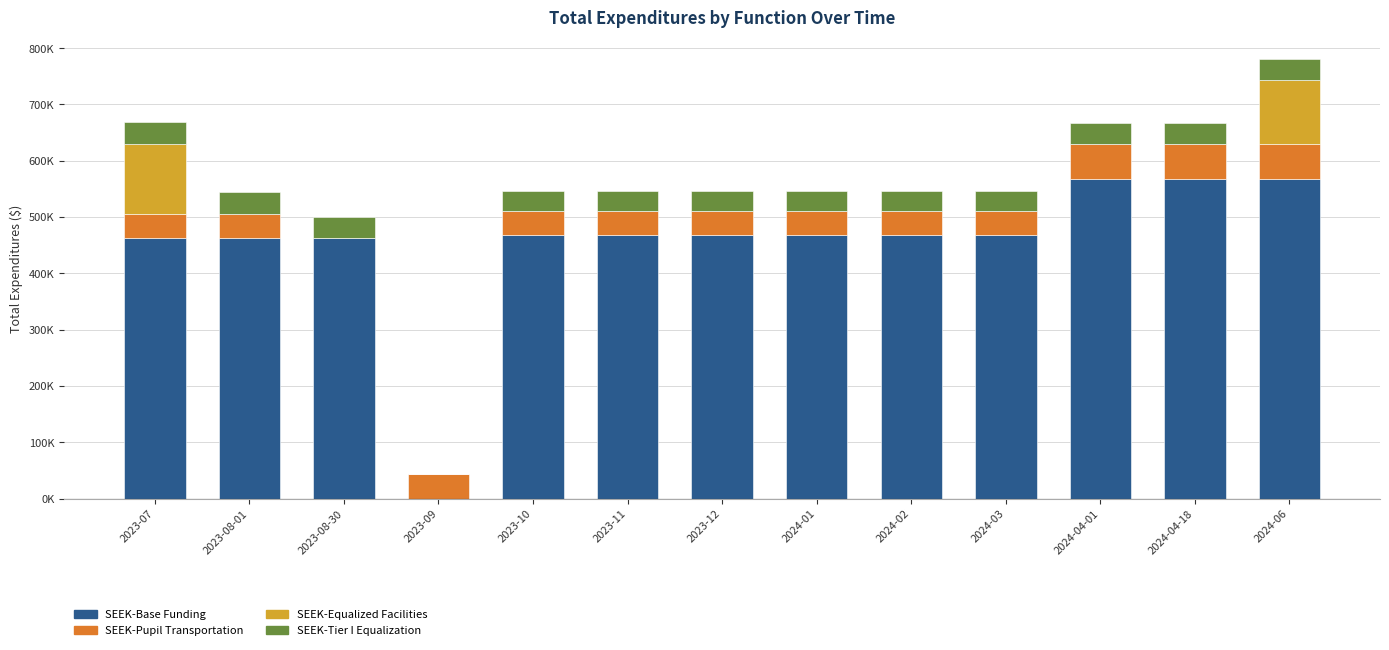

Between 2023-08-01 and 2024-01, which series saw the biggest shift?

SEEK-Base Funding